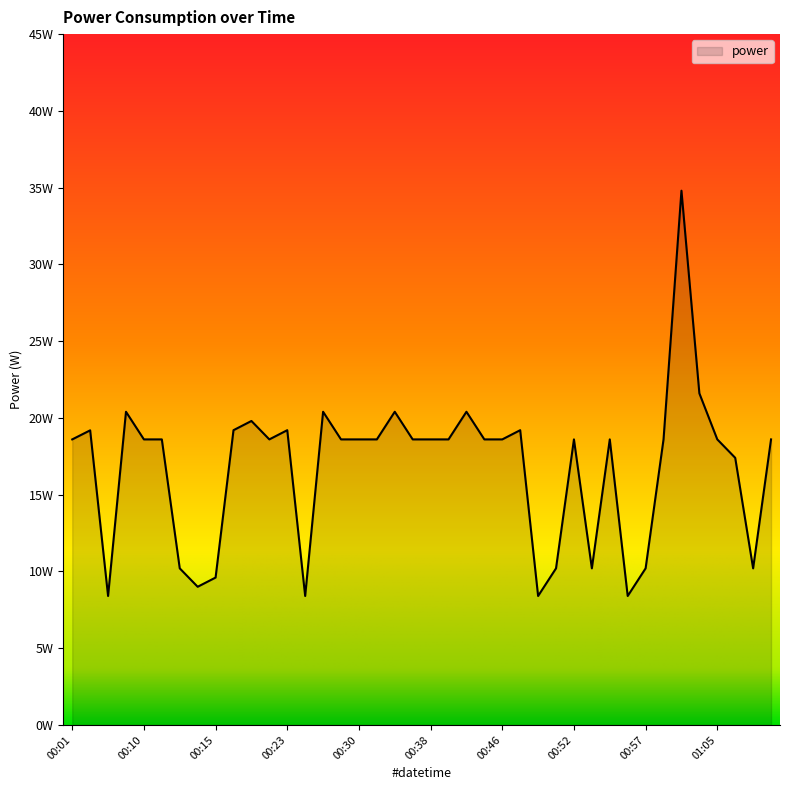

Is this an area chart (filled region under the line)?

Yes